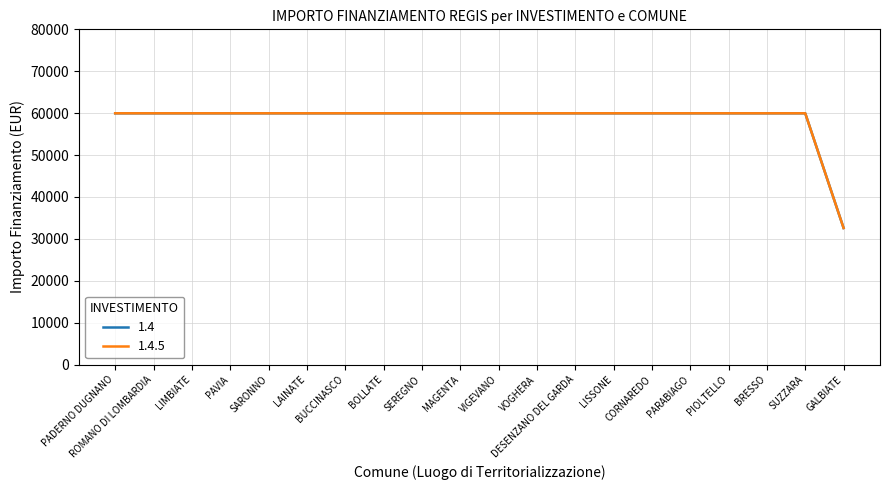

Does the chart display data point markers on the line(s)?

No